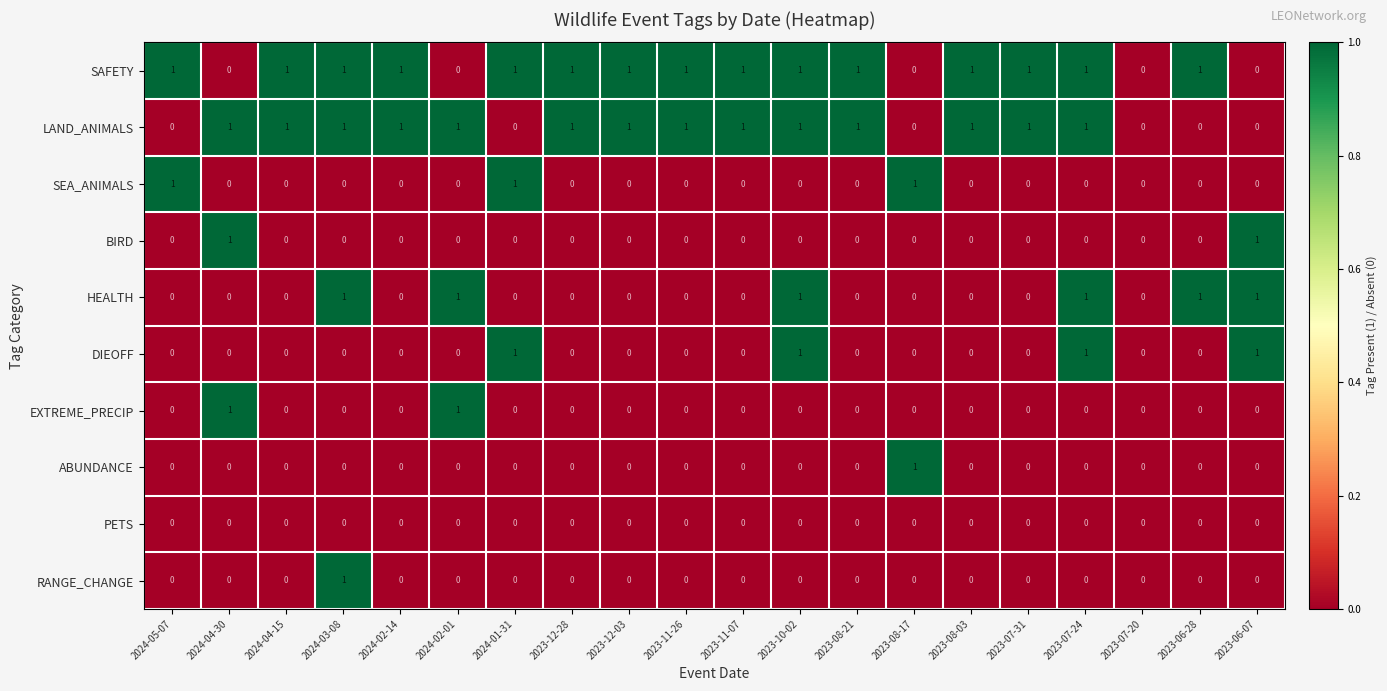

How many RANGE_CHANGE values are between 0 and 1?

20